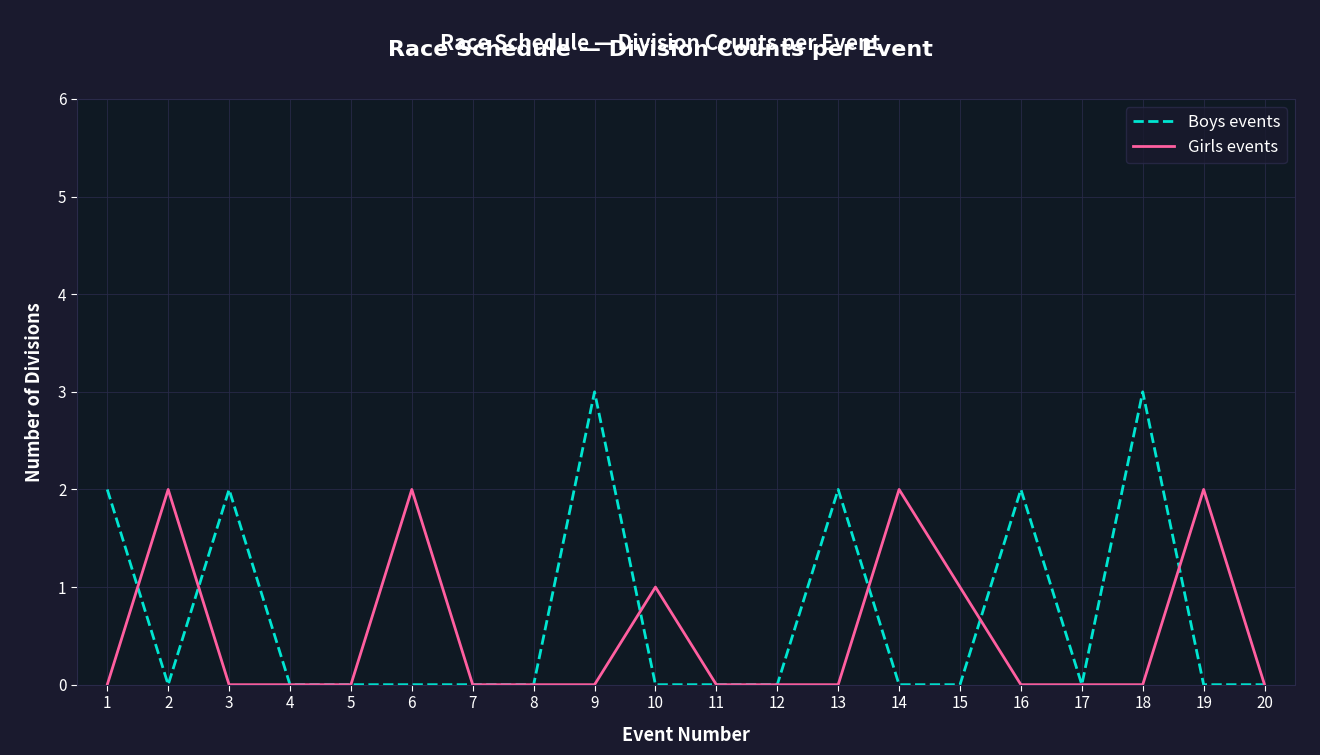

Rank the series by their maximum value, from highest to lowest.

Boys events, Girls events